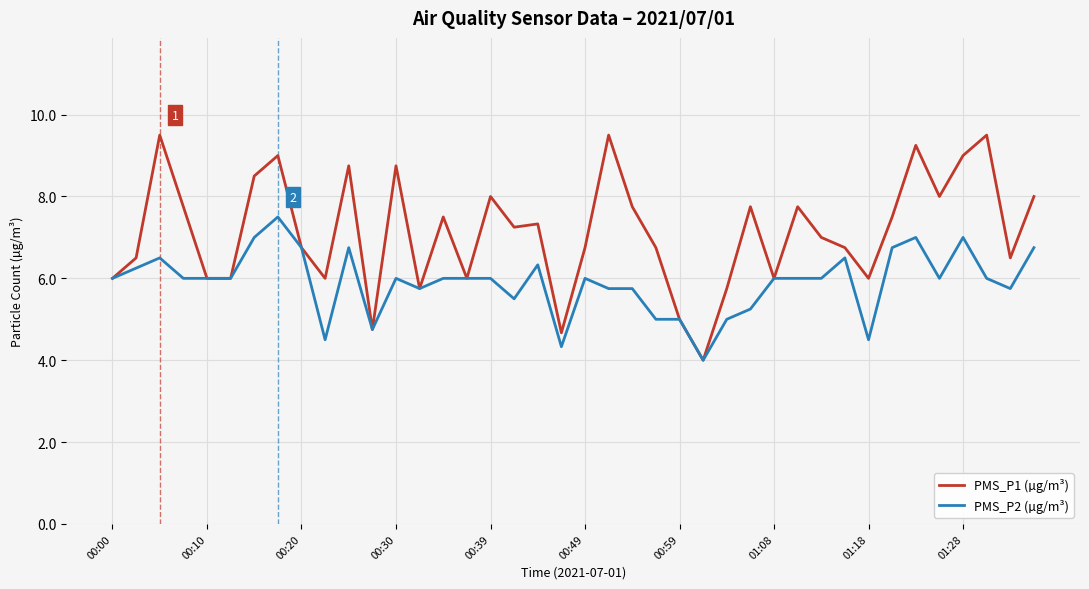

What are all the series names shown in the legend?

PMS_P1 (µg/m³), PMS_P2 (µg/m³)